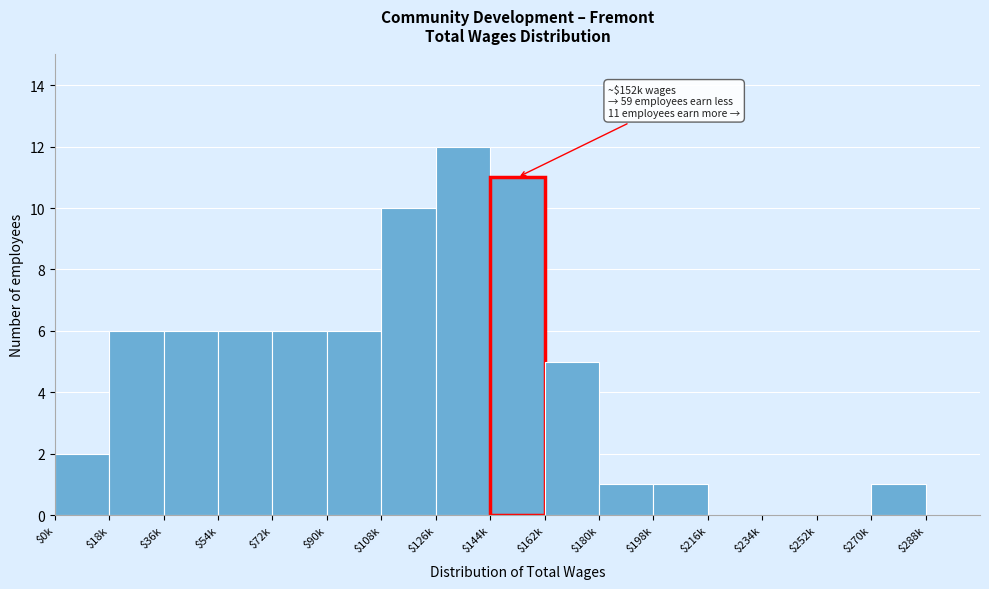

Which label corresponds to the largest value in the chart?

$126k